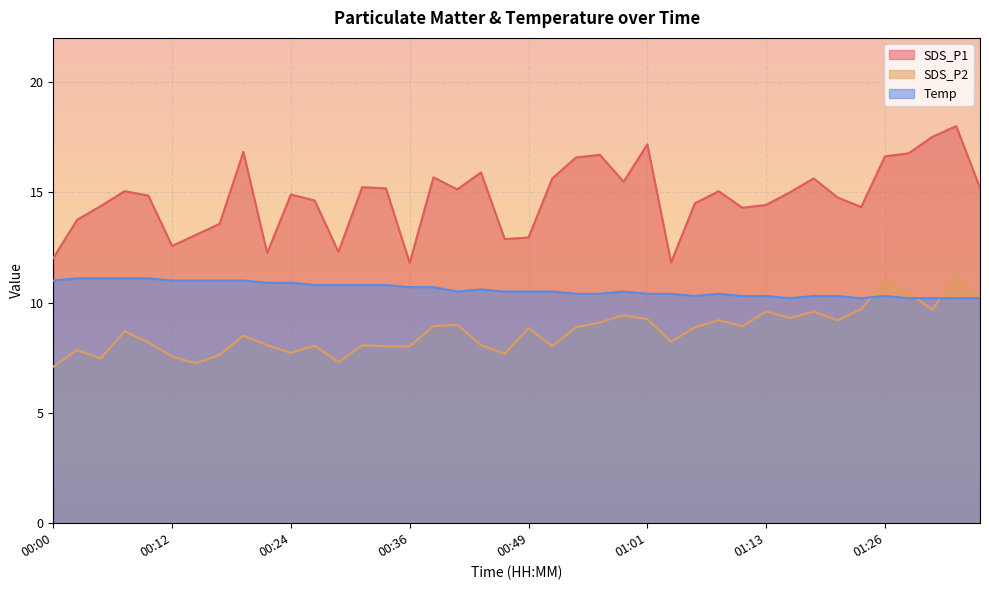

List the series in order of their overall mean, lowest first.

SDS_P2, Temp, SDS_P1